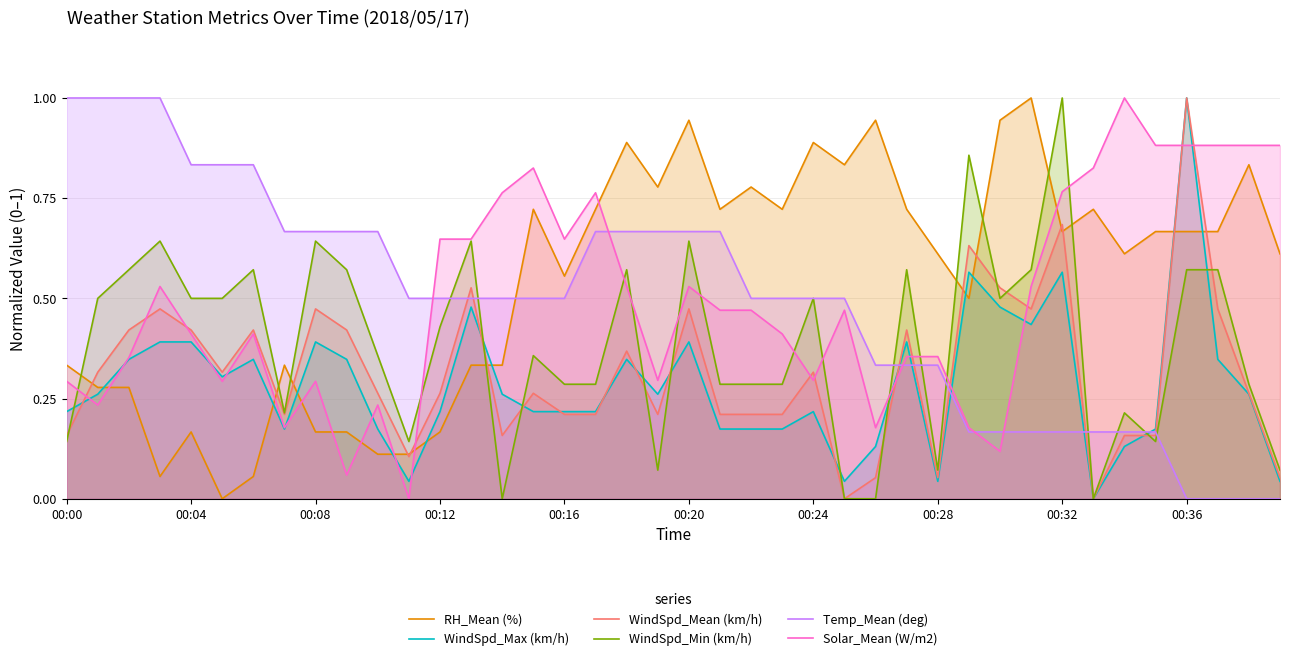

How many times do Temp_Mean (deg) and WindSpd_Min (km/h) cross each other?

11